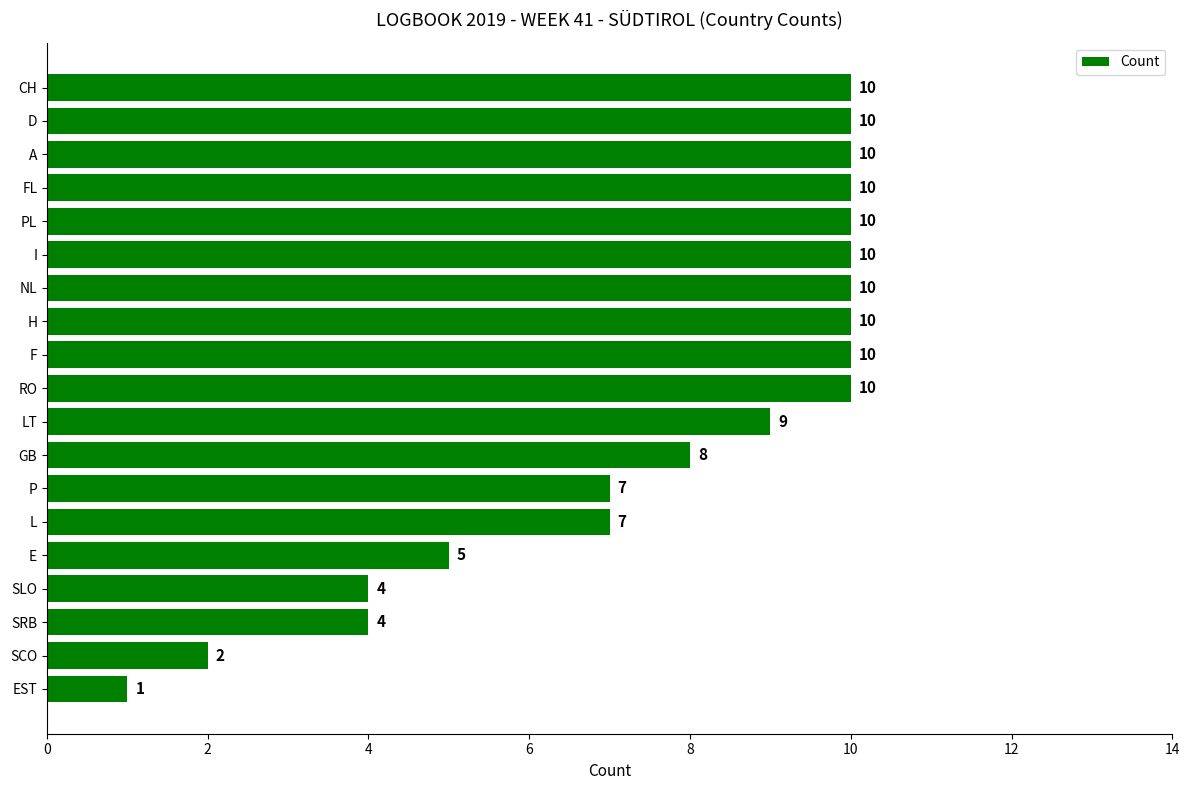

How many data points does each series have?

19